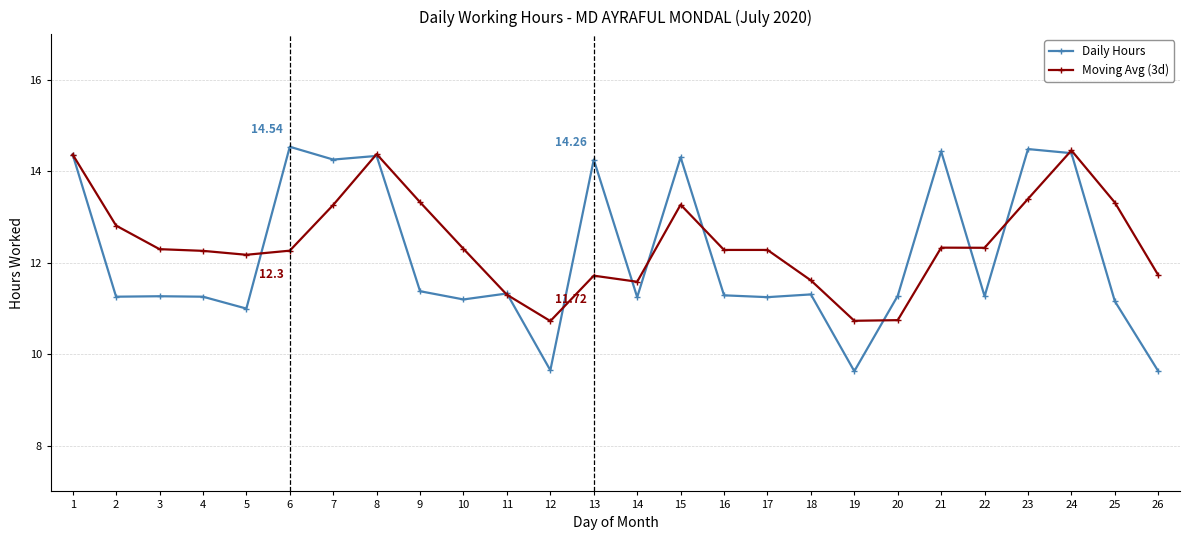

What is the value of the Daily Hours point at the 23rd from the left?

14.5